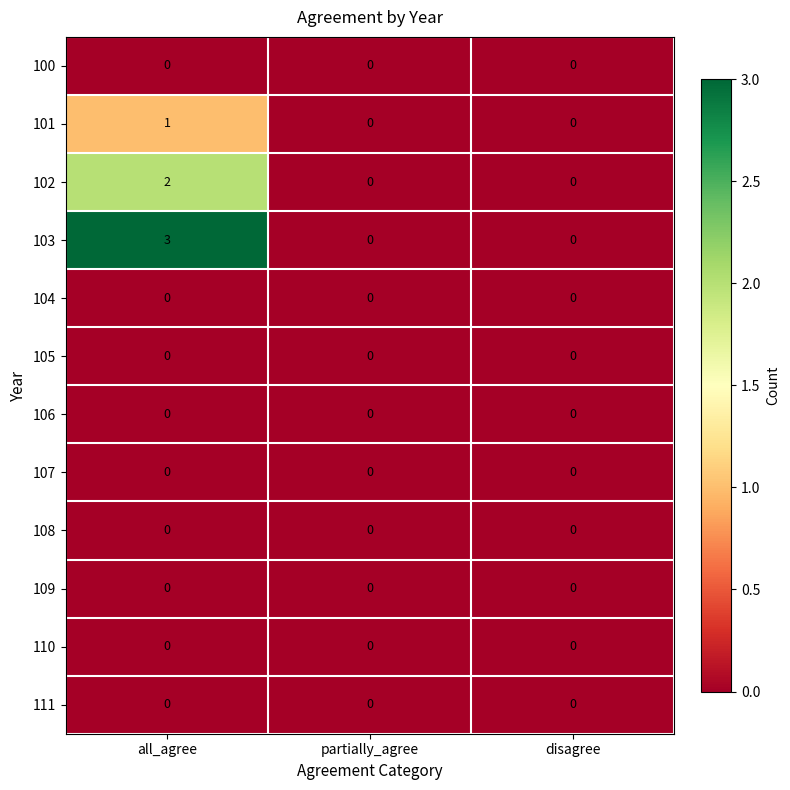

What is the greatest value displayed?

3